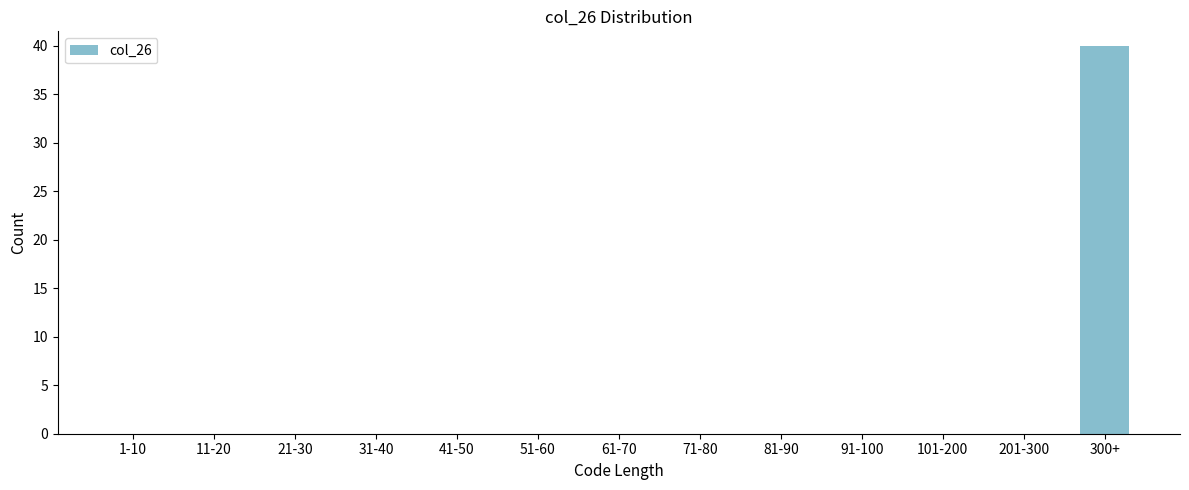

Reading left to right, extract all data points from this chart.

1-10=0	11-20=0	21-30=0	31-40=0	41-50=0	51-60=0	61-70=0	71-80=0	81-90=0	91-100=0	101-200=0	201-300=0	300+=40